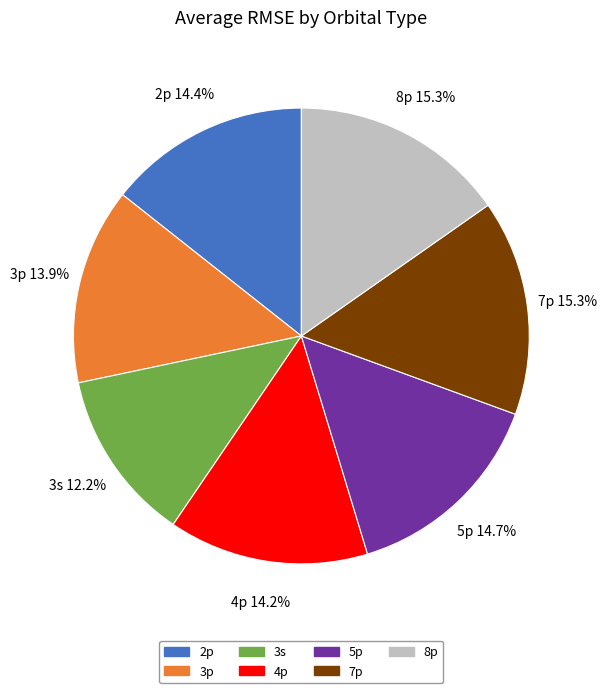

What is the smallest slice in the pie chart?

3s